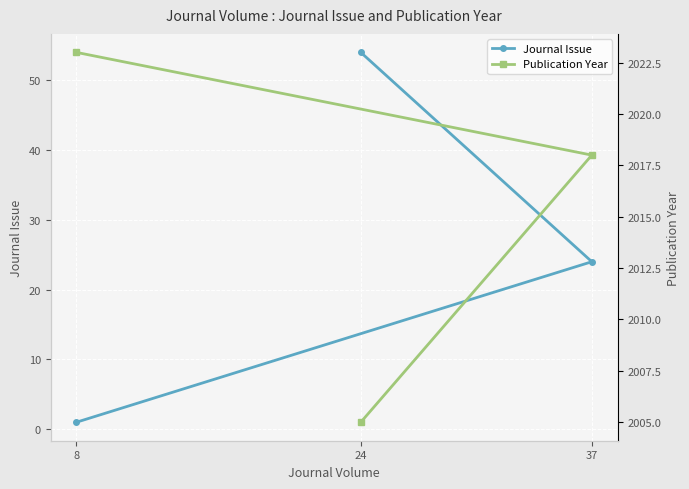

Count the Publication Year values in the range 2005 to 2023.

3